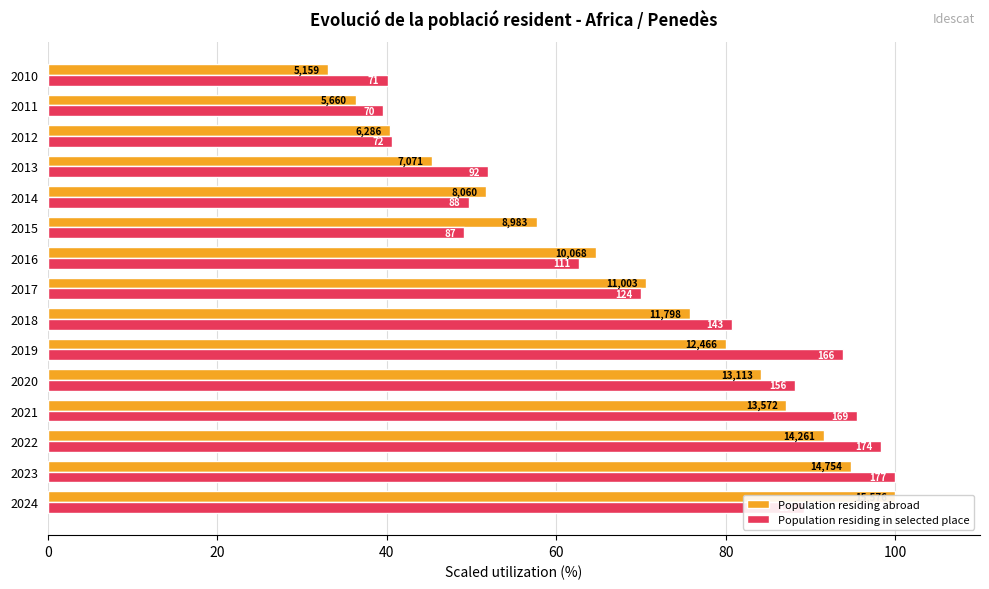

Reading right to left, extract all data points from this chart.

Population residing abroad: 33.1	36.3	40.4	45.4	51.7	57.7	64.6	70.6	75.7	80.0	84.2	87.1	91.6	94.7	100.0
Population residing in selected place: 40.1	39.5	40.7	52.0	49.7	49.2	62.7	70.1	80.8	93.8	88.1	95.5	98.3	100.0	89.3